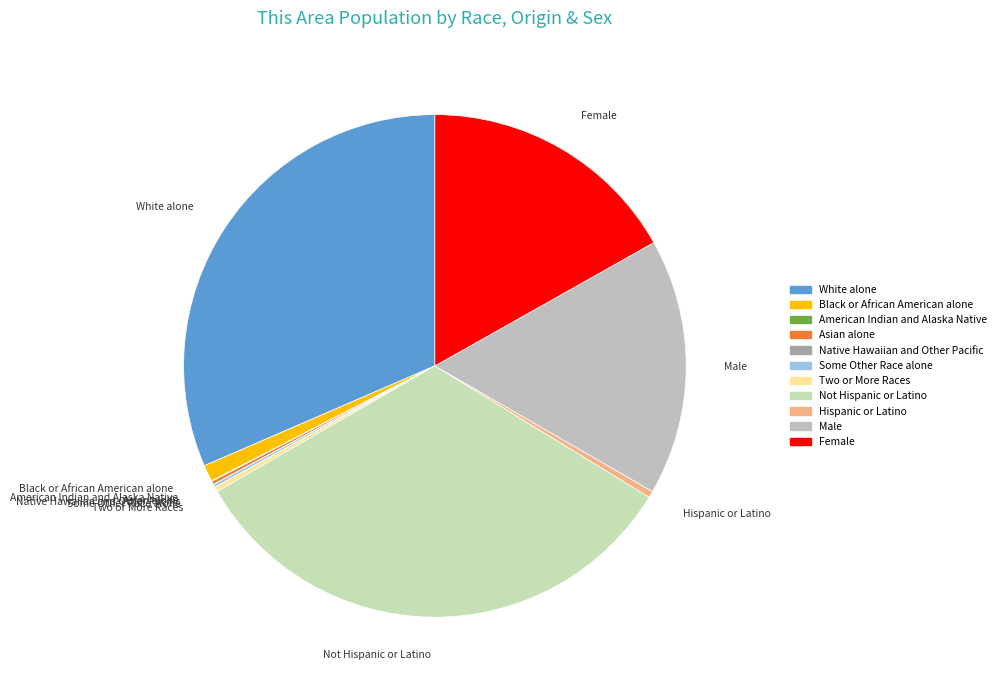

Is Two or More Races the majority of the pie?

No